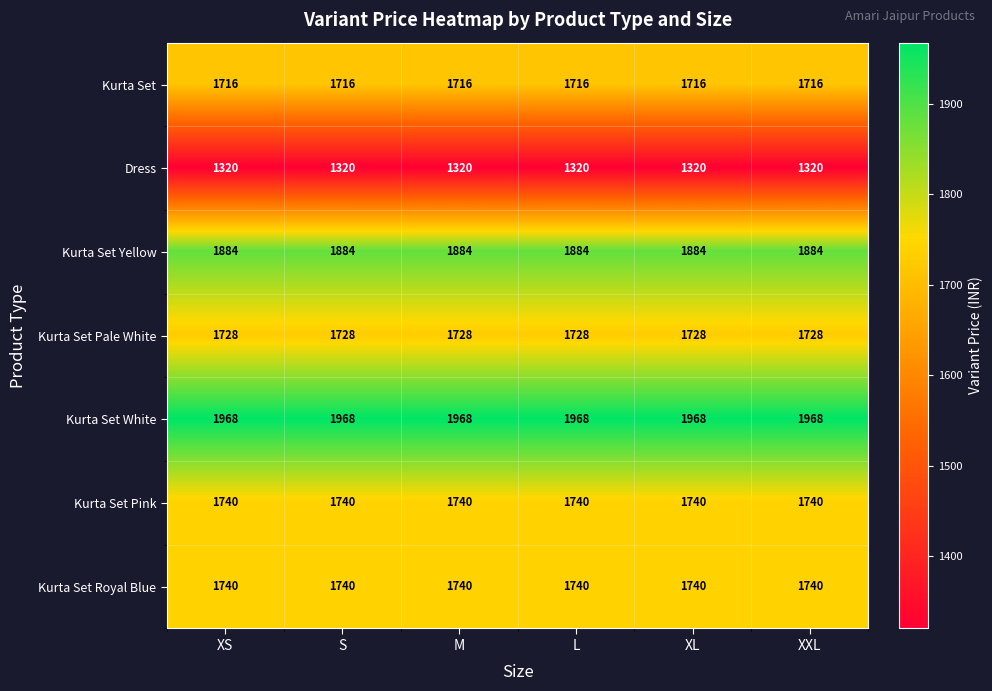

What is the difference between the highest and lowest values at XL?

648